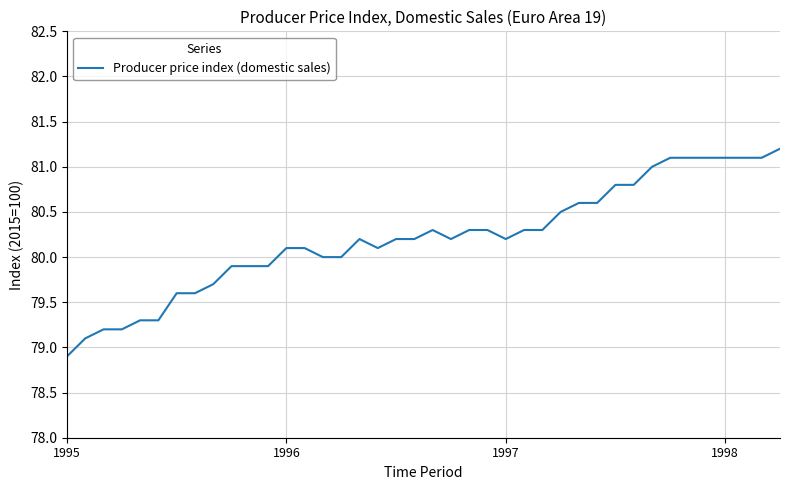

What is the difference between the maximum and minimum values?

2.3